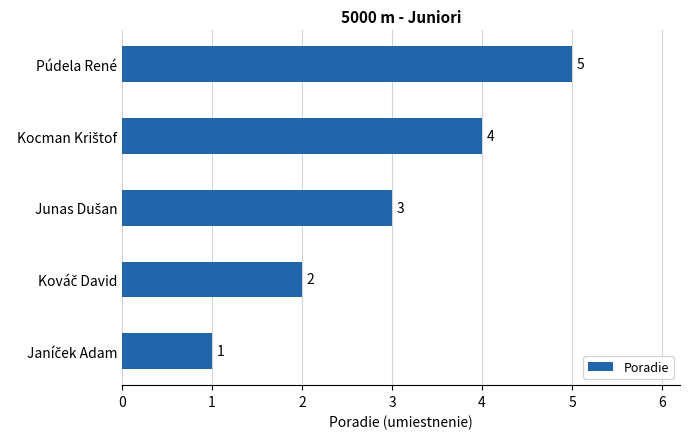

What is the average value?

3